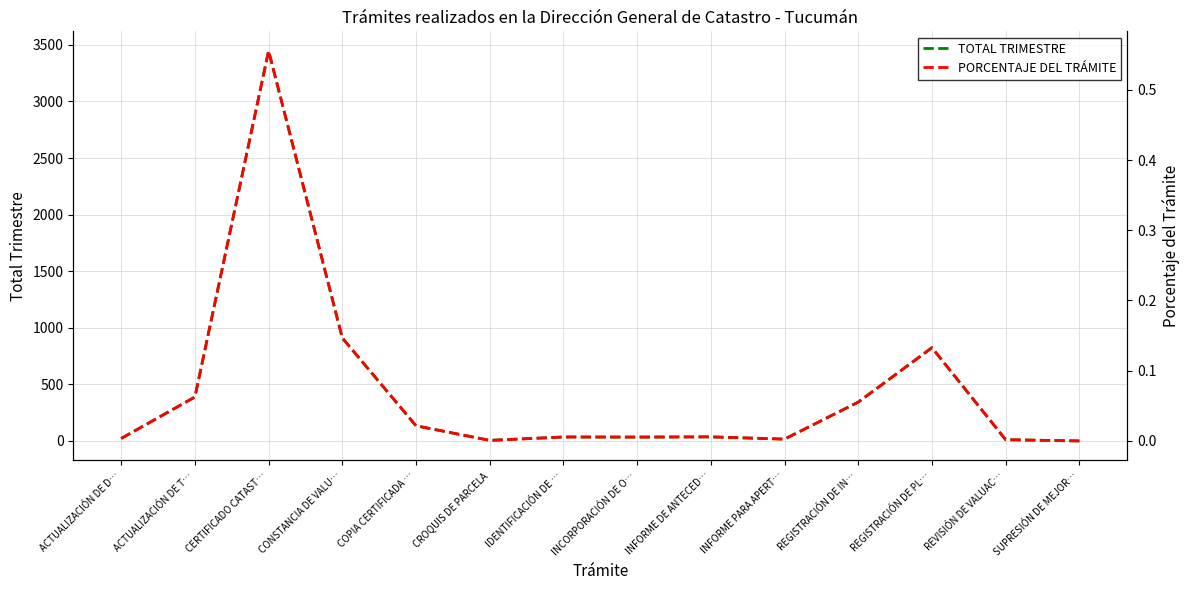

How many interior local peaks does the TOTAL TRIMESTRE series have?

4